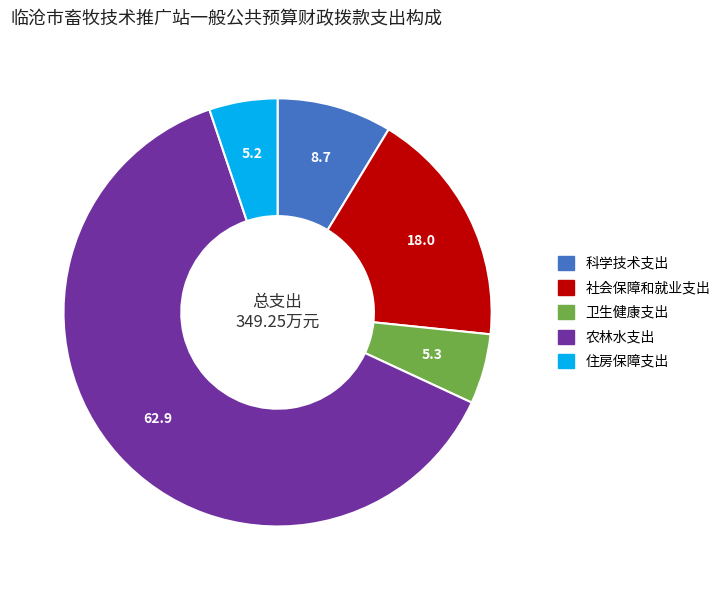

Is there any slice that represents more than half of the pie?

Yes